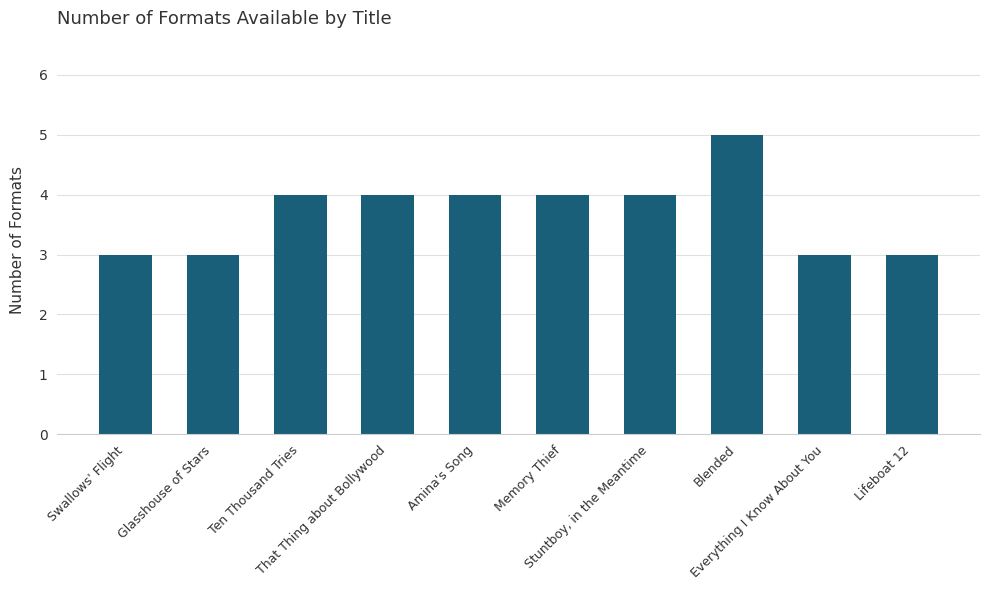

Does the chart contain any negative values?

No